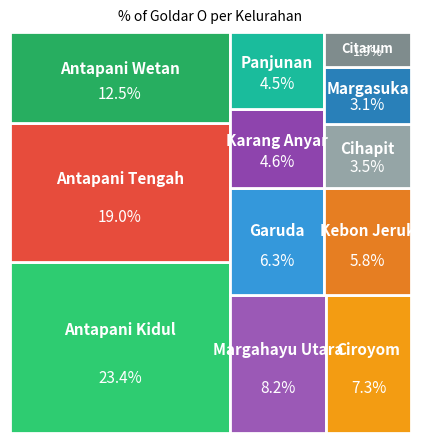

Which slice is the largest?

Antapani Kidul